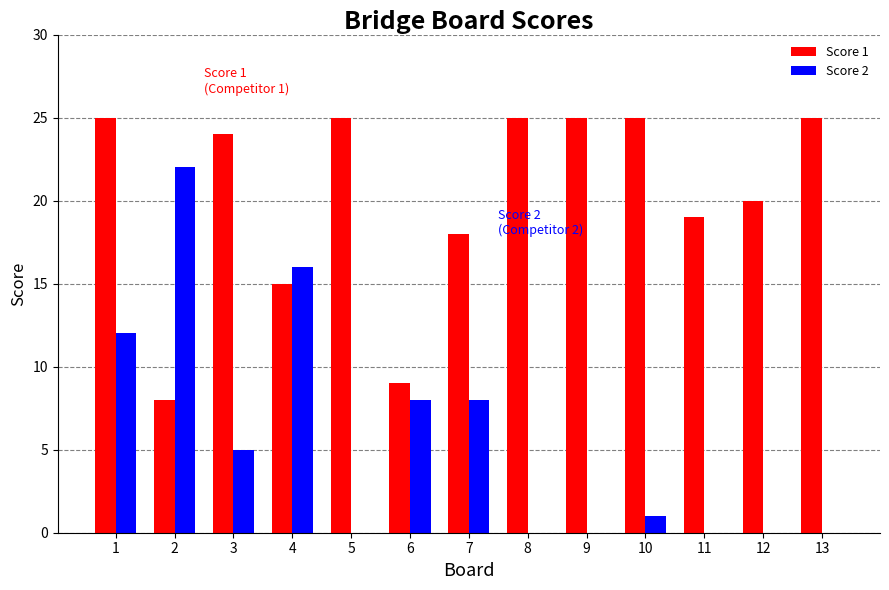

What is the maximum value for Score 2?

22